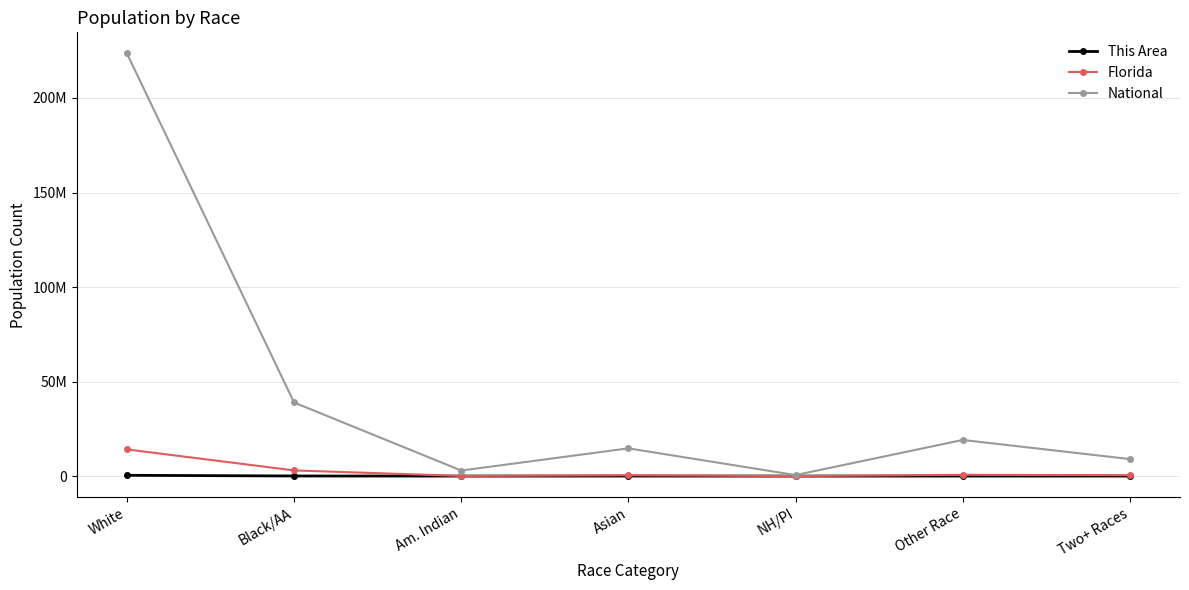

What is the label of the 1st point from the right?

Two+ Races